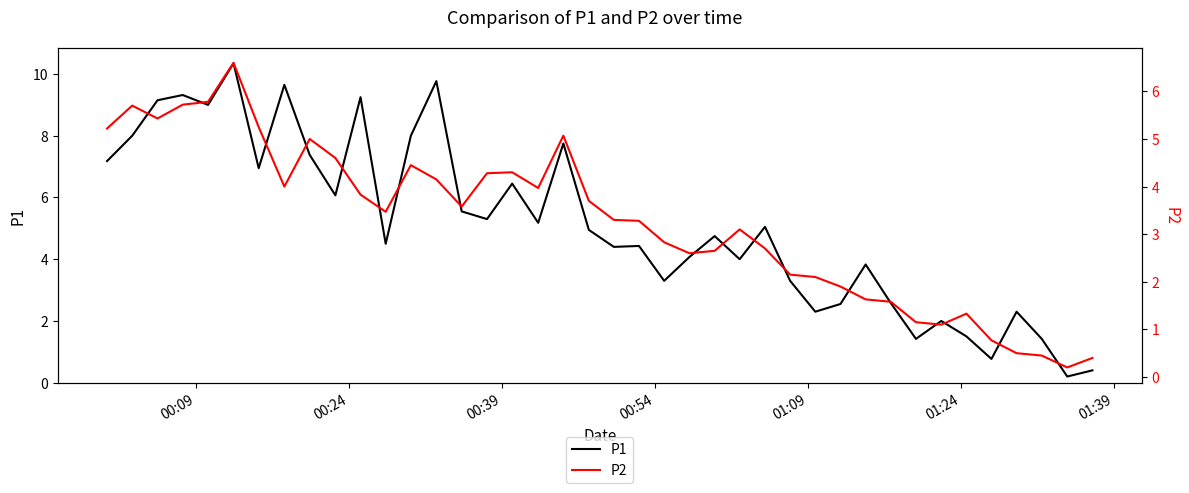

Where does the P2 series first go above 3?

00:09